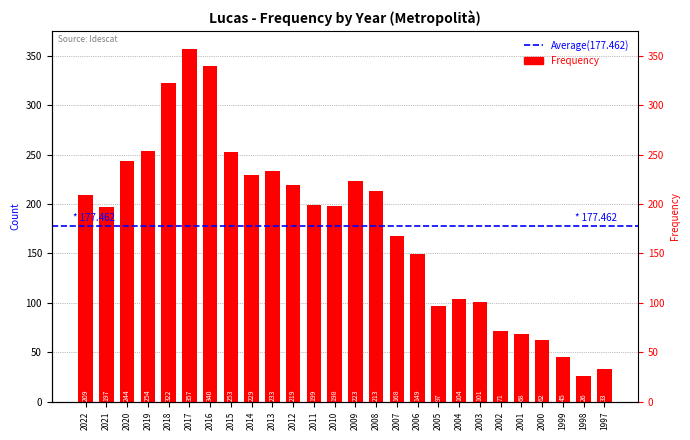

Are the bars grouped side by side (vs. stacked)?

No